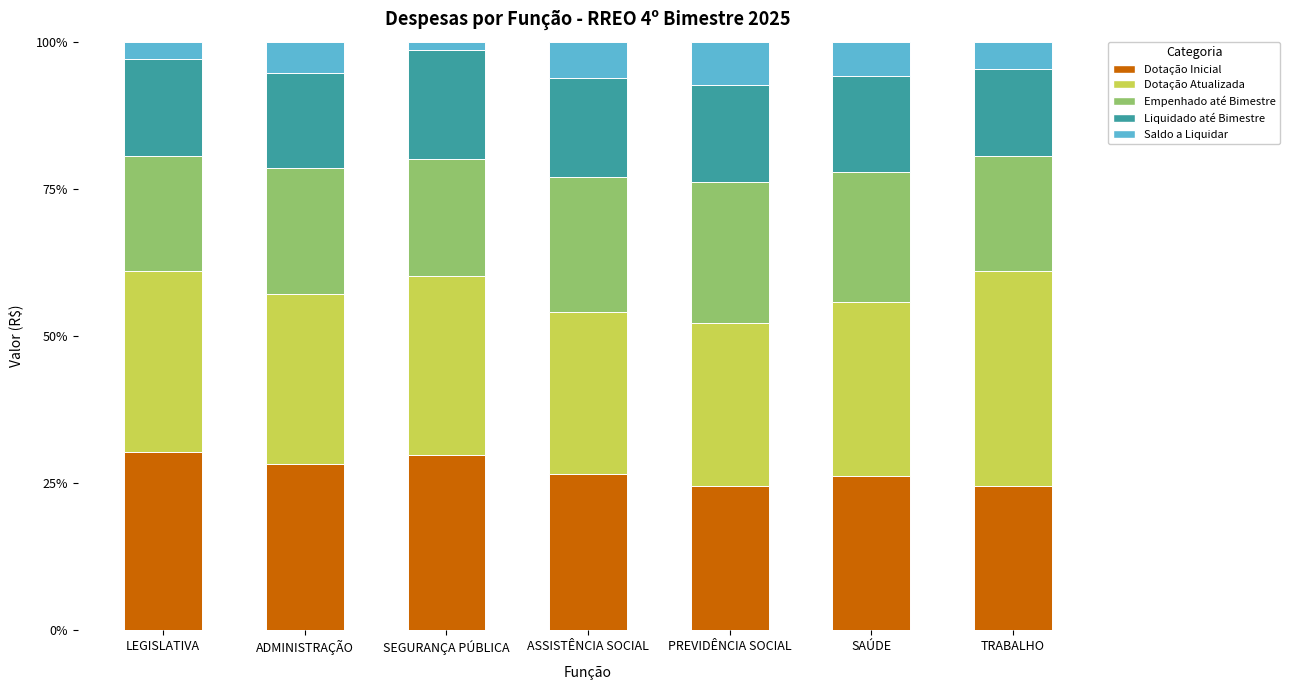

What is the sum of the Dotação Inicial values at SAÚDE and PREVIDÊNCIA SOCIAL?

50.7